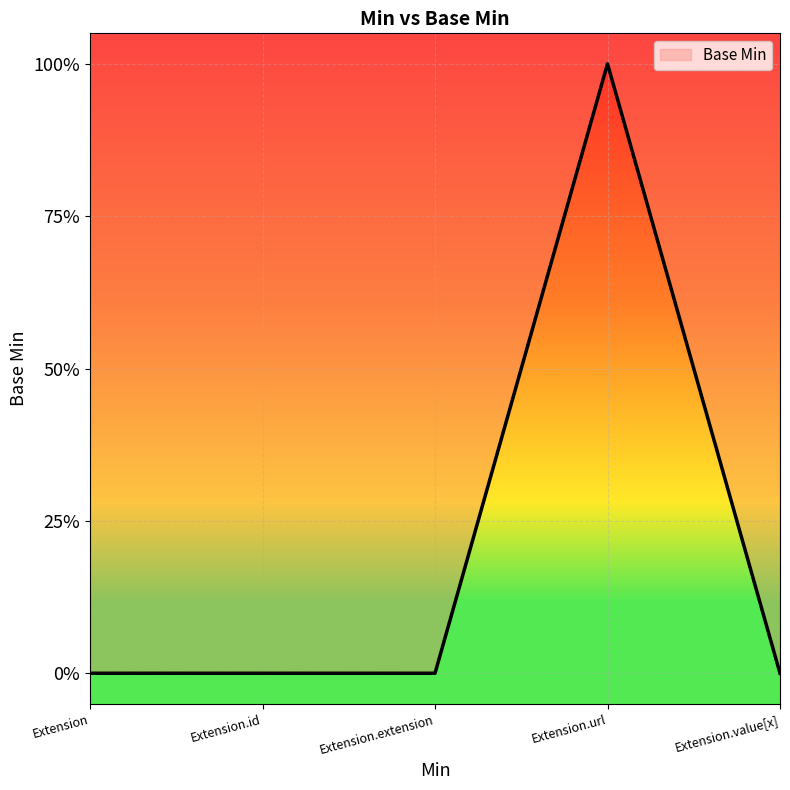

Where is the first local maximum?

Extension.url